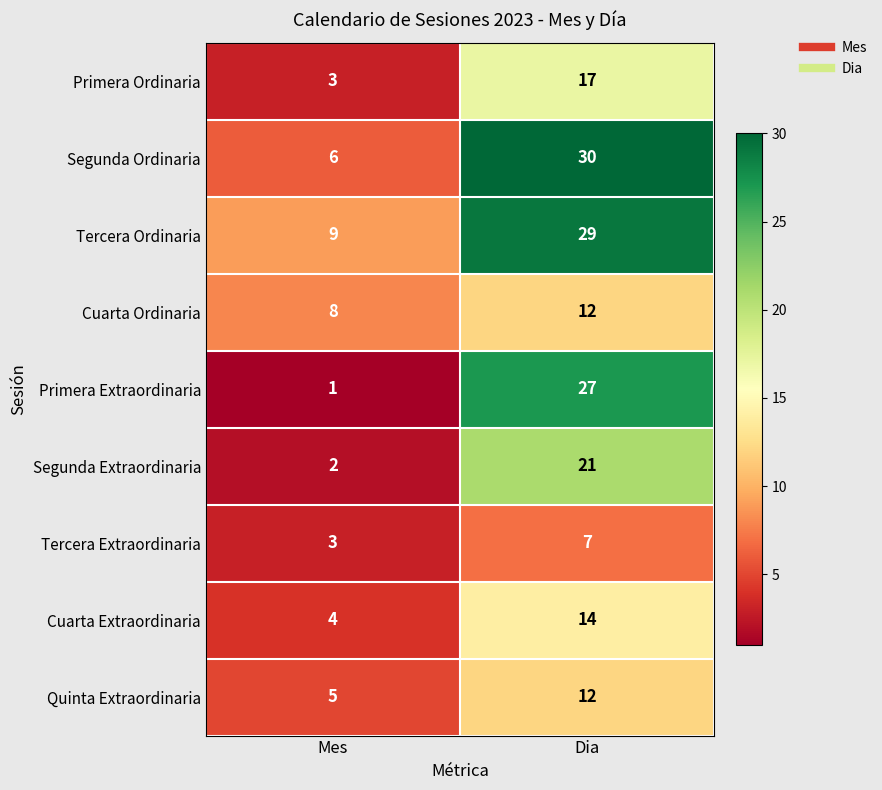

Which series has the largest range (max minus min)?

Primera Extraordinaria